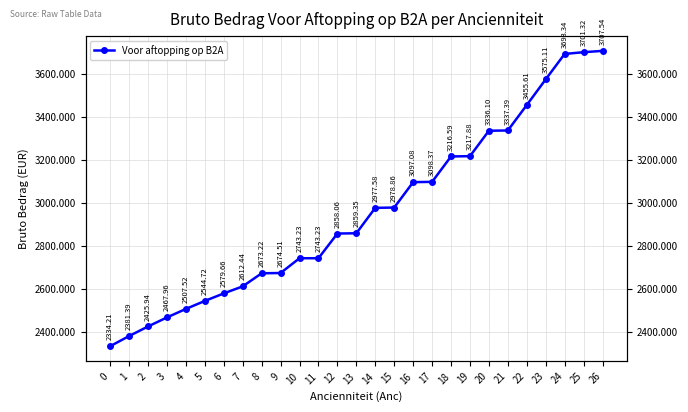

How many values exceed 2859?

14